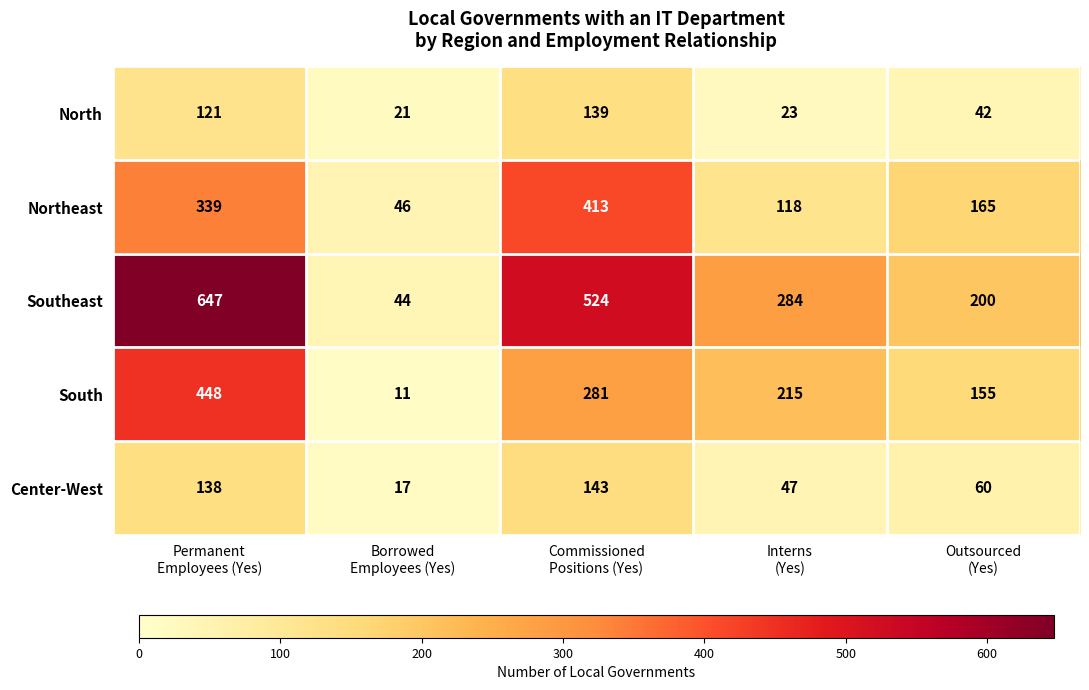

List the series in order of their peak value, highest first.

Southeast, South, Northeast, Center-West, North